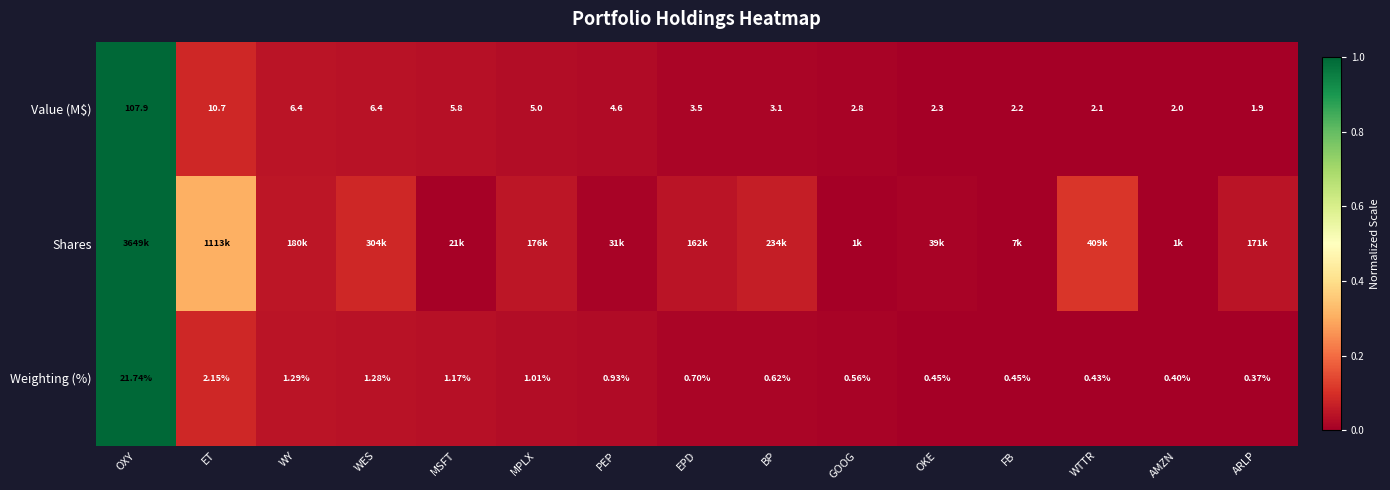

Is it true that Weighting (%) equals 0.0 at ET?

False